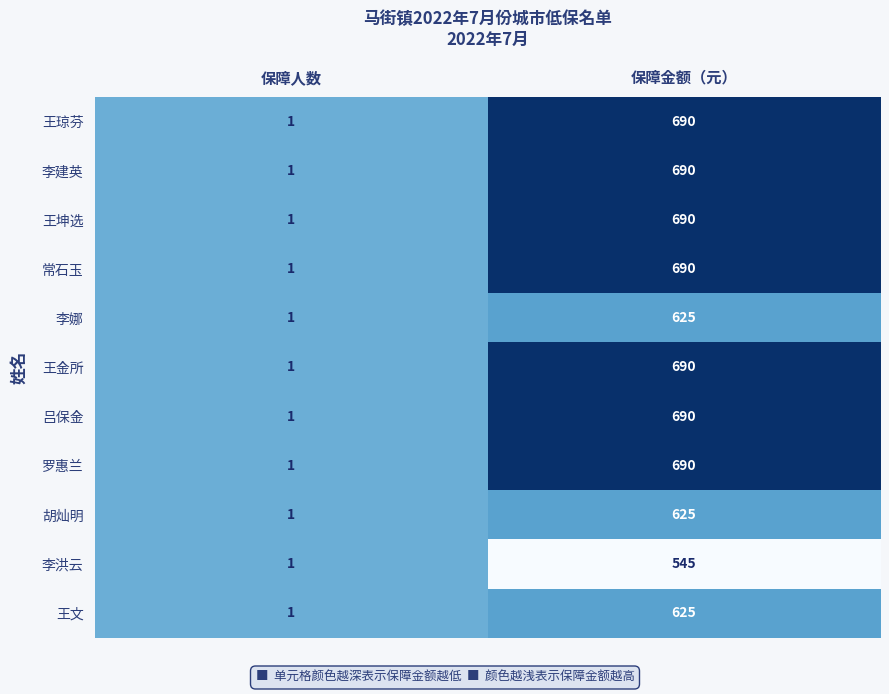

What is the greatest value displayed?

690